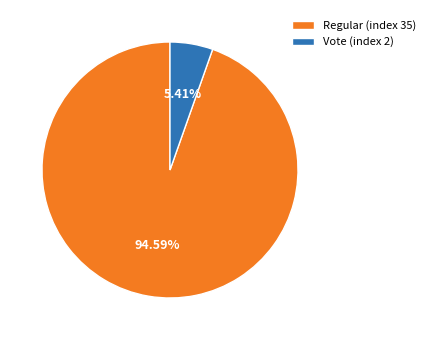

Which has a higher value, Regular (index 35) or Vote (index 2)?

Regular (index 35)